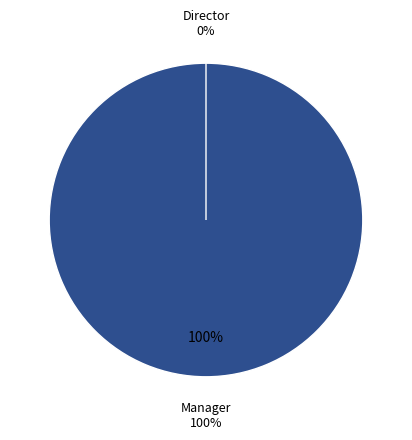

How many slices are in this pie chart?

2